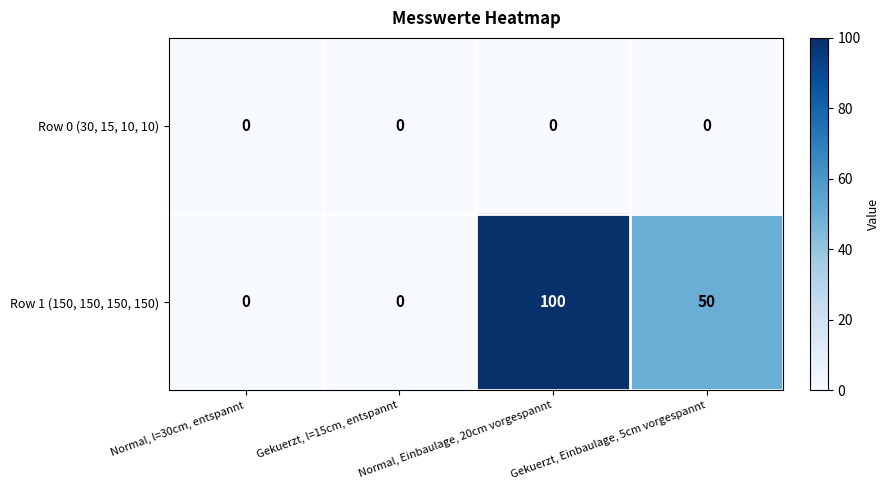

Where does the Row 1 (150, 150, 150, 150) series first go above 50?

Normal, Einbaulage, 20cm vorgespannt